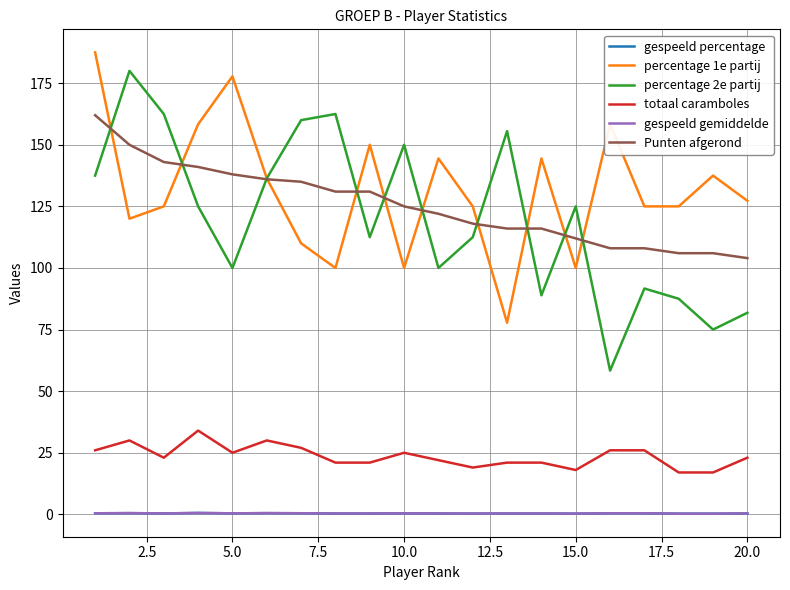

What is the maximum value shown in the chart?

187.5